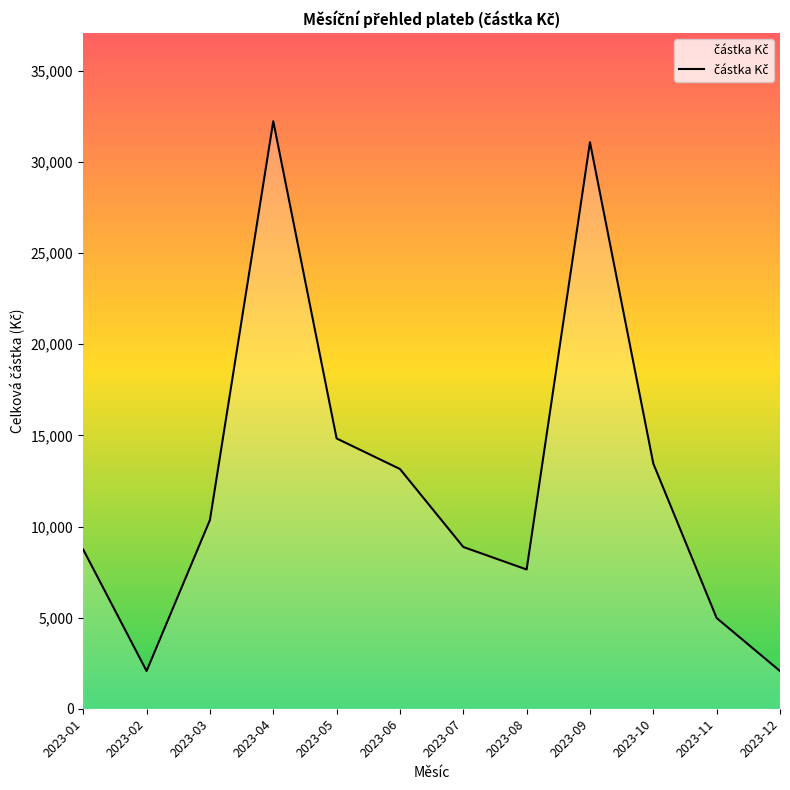

Approximately how many times larger is the value at 2023-09 compared to 2023-10?

2.3